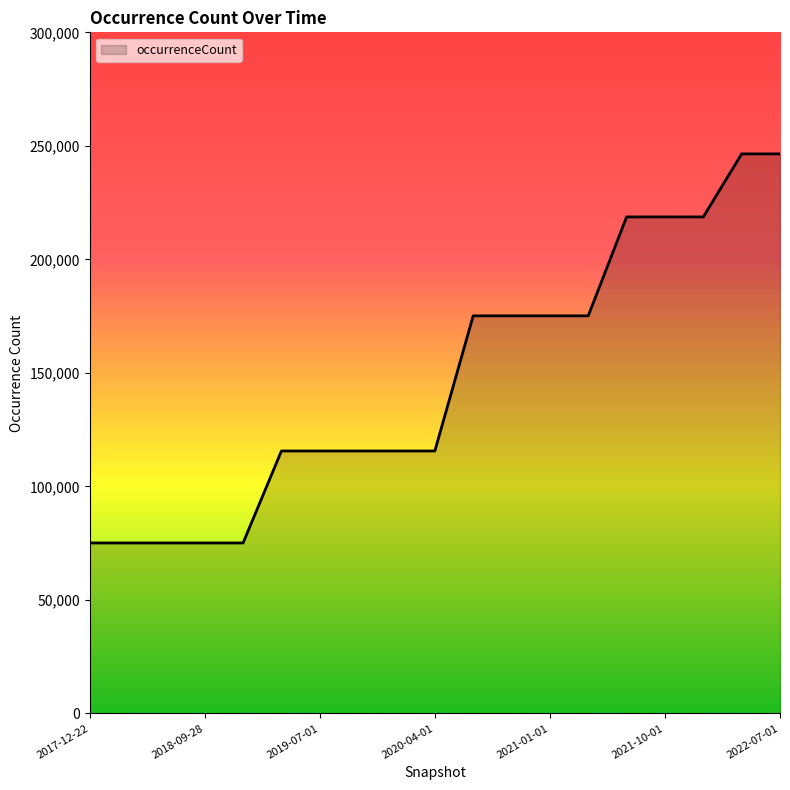

What is the greatest value displayed?

246457